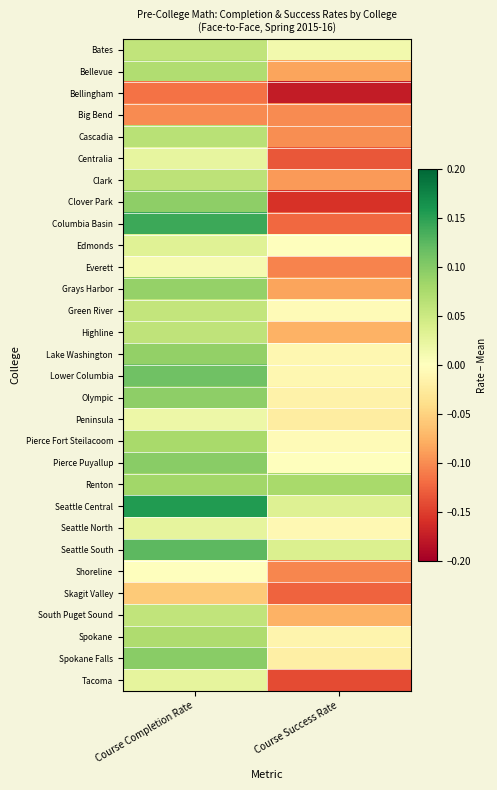

At which category is the sum across all series the highest?

Course Completion Rate